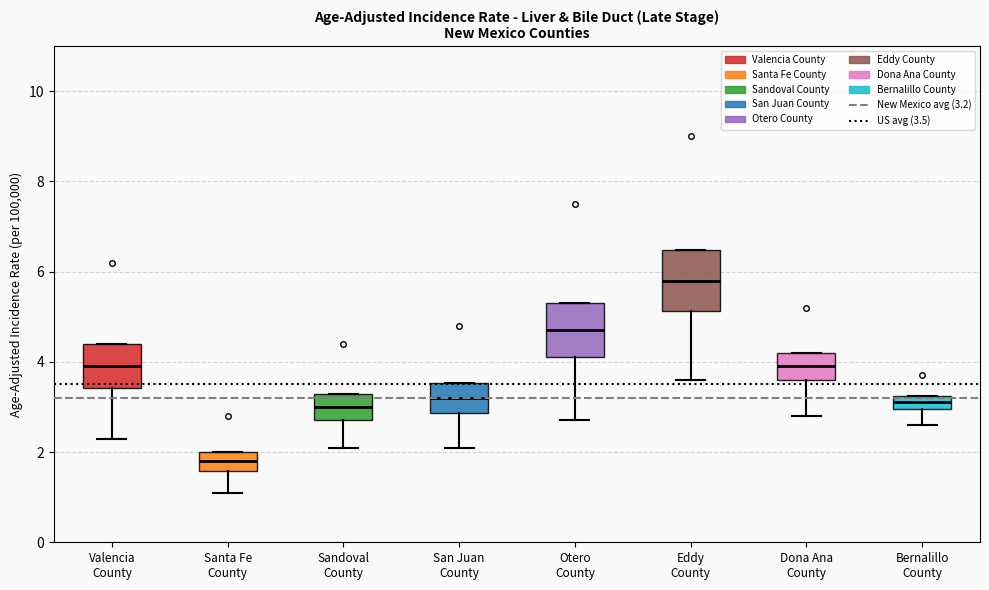

Which box's median line is the highest?

Eddy County